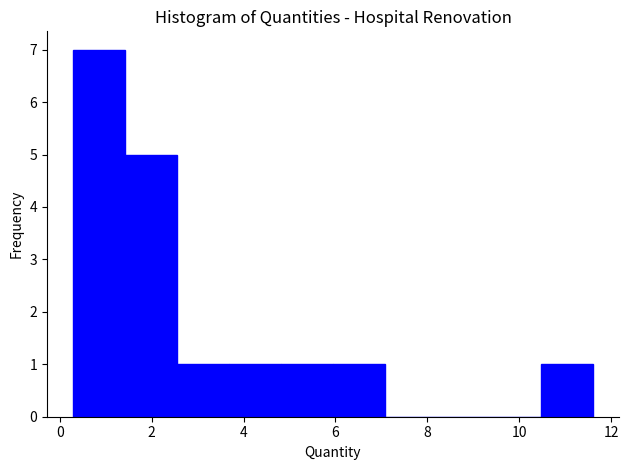

Reading left to right, list every bar in this chart as the range it spans on the x-axis followed by its height. Neither the bar edges nor the heights are printed on the chart, so give them approximately, as read against the axes.

0.2 to 1.4: 7
1.4 to 2.6: 5
2.6 to 3.6: 1
3.6 to 4.8: 1
4.8 to 6.0: 1
6.0 to 7.0: 1
7.0 to 8.2: 0
8.2 to 9.4: 0
9.4 to 10.4: 0
10.4 to 11.6: 1